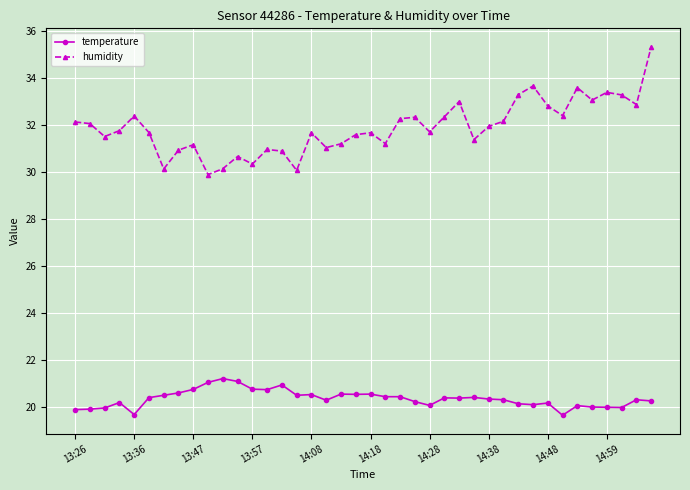

How many lines are shown in the chart?

2